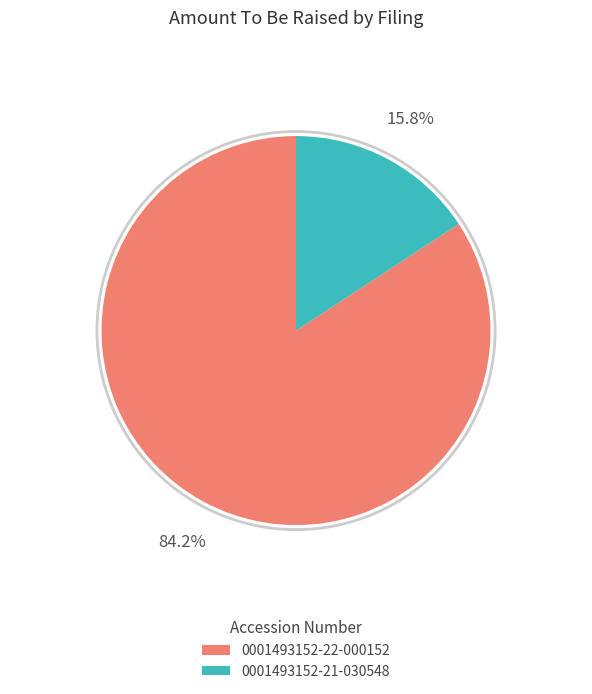

To the nearest percent, what is the average slice percentage?

50%